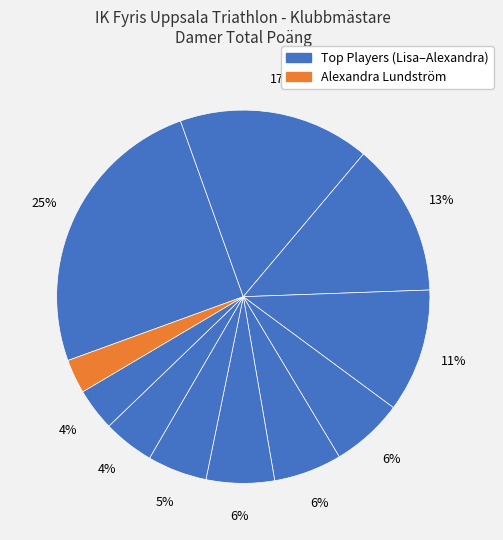

How many segments does this pie chart have?

11